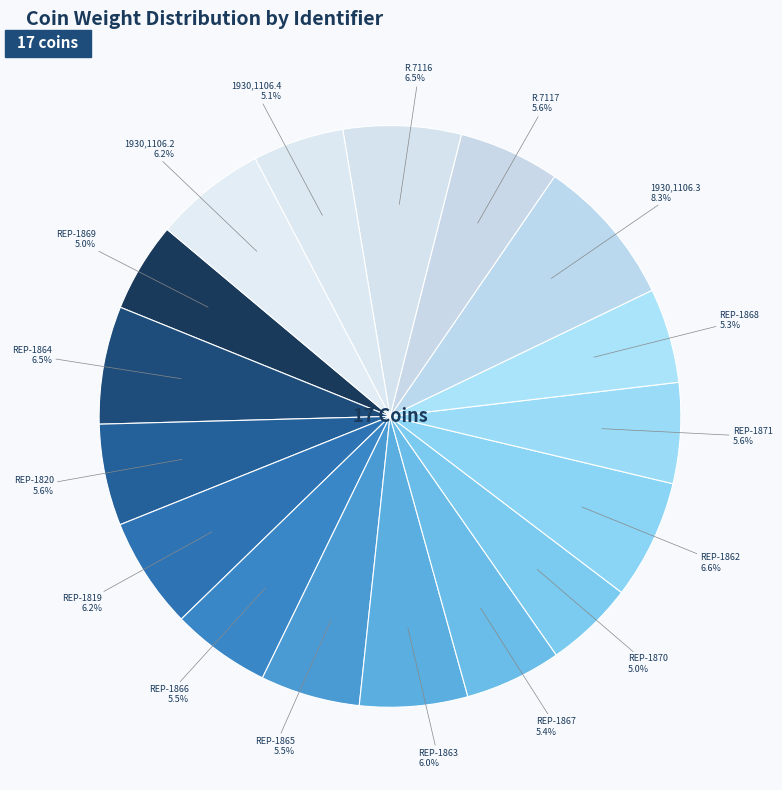

To the nearest percent, what is the average slice percentage?

6%